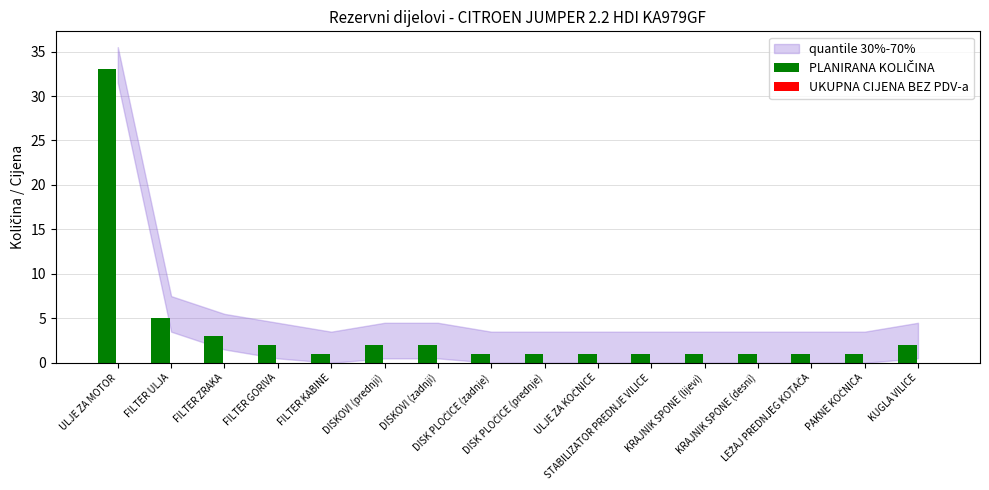

What is the greatest value displayed?

33